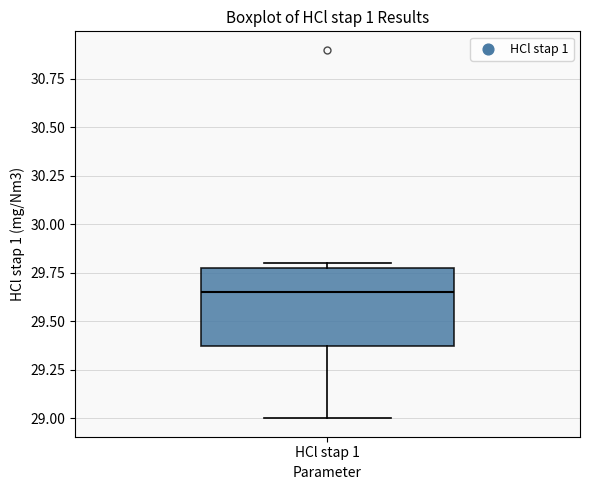

Where is the upper edge of the box for HCl stap 1 on the y-axis? The values are not printed on the chart, so give them approximately, as read against the axis.

29.80